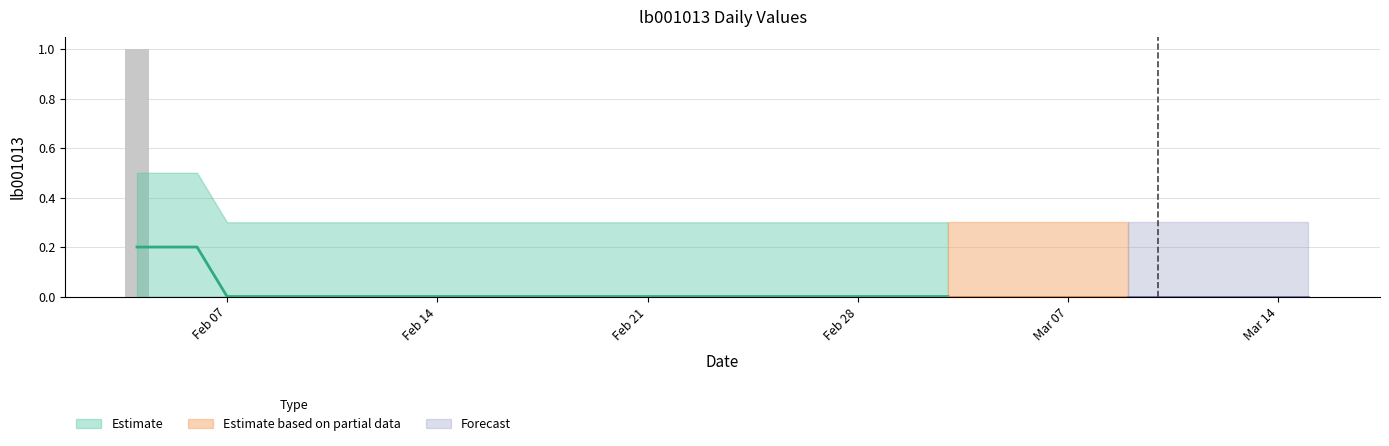

What is the sum of all values?

1